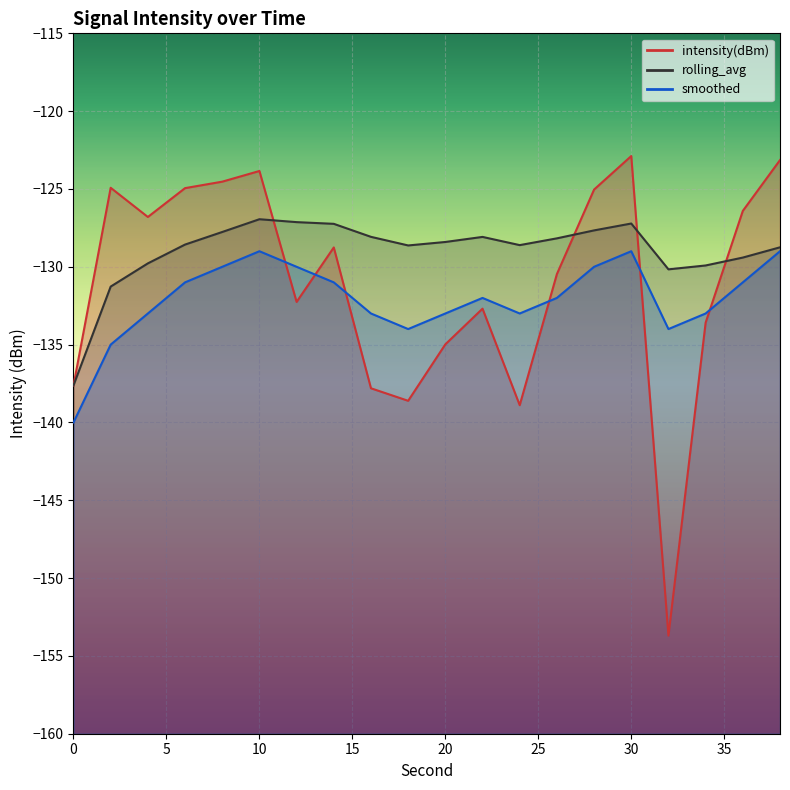

Reading right to left, extract all data points from this chart.

intensity(dBm): -123.1	-126.4	-133.6	-153.7	-122.9	-125.0	-130.5	-138.9	-132.7	-135.0	-138.6	-137.8	-128.8	-132.3	-123.8	-124.5	-124.9	-126.8	-124.9	-137.6
rolling_avg: -128.7	-129.4	-129.9	-130.2	-127.2	-127.7	-128.2	-128.6	-128.1	-128.4	-128.6	-128.1	-127.2	-127.1	-126.9	-127.8	-128.6	-129.8	-131.3	-137.6
smoothed: -129.0	-131.0	-133.0	-134.0	-129.0	-130.0	-132.0	-133.0	-132.0	-133.0	-134.0	-133.0	-131.0	-130.0	-129.0	-130.0	-131.0	-133.0	-135.0	-140.0